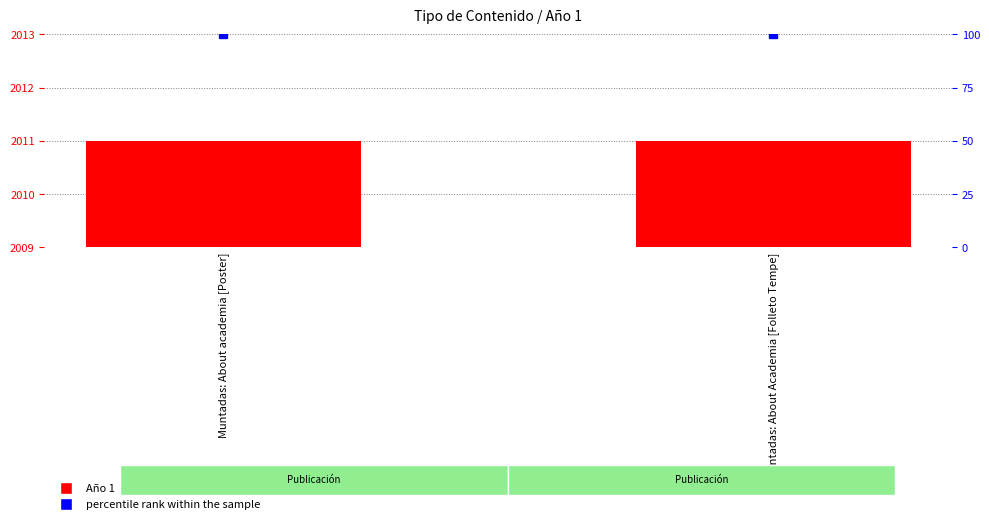

Between Muntadas: About academia [Poster] and Muntadas: About Academia [Folleto Tempe], which is larger?

Muntadas: About academia [Poster]